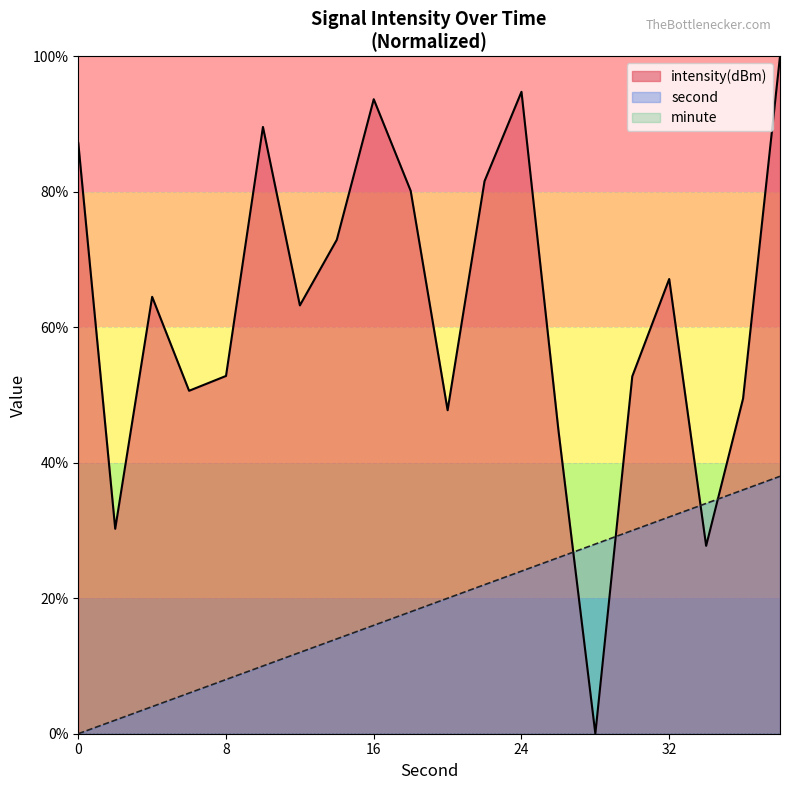

The second series shows 18.0 at 18. True or false?

True